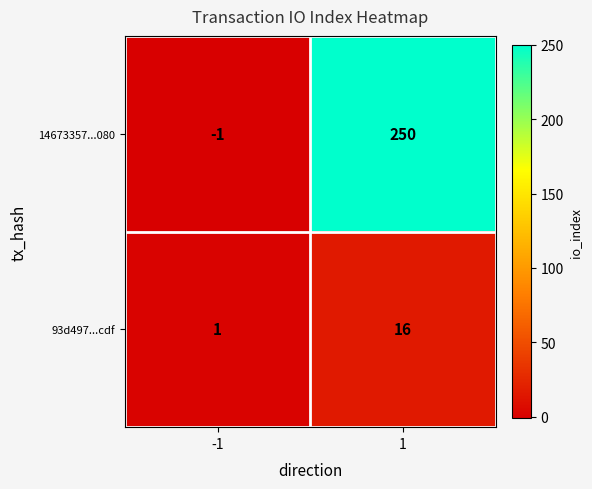

Which label corresponds to the smallest value in the chart?

-1